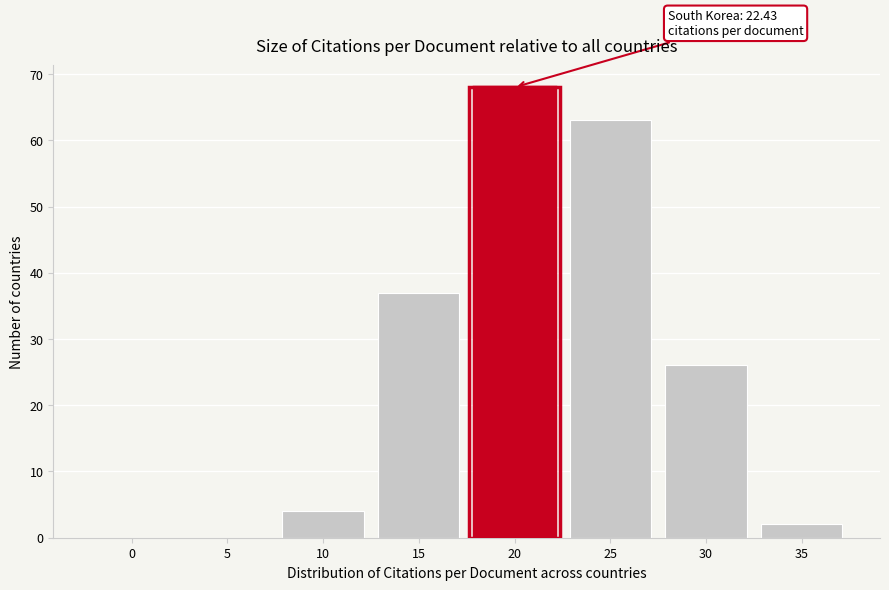

Reading right to left, extract all data points from this chart.

35=2	30=26	25=63	20=68	15=37	10=4	5=0	0=0